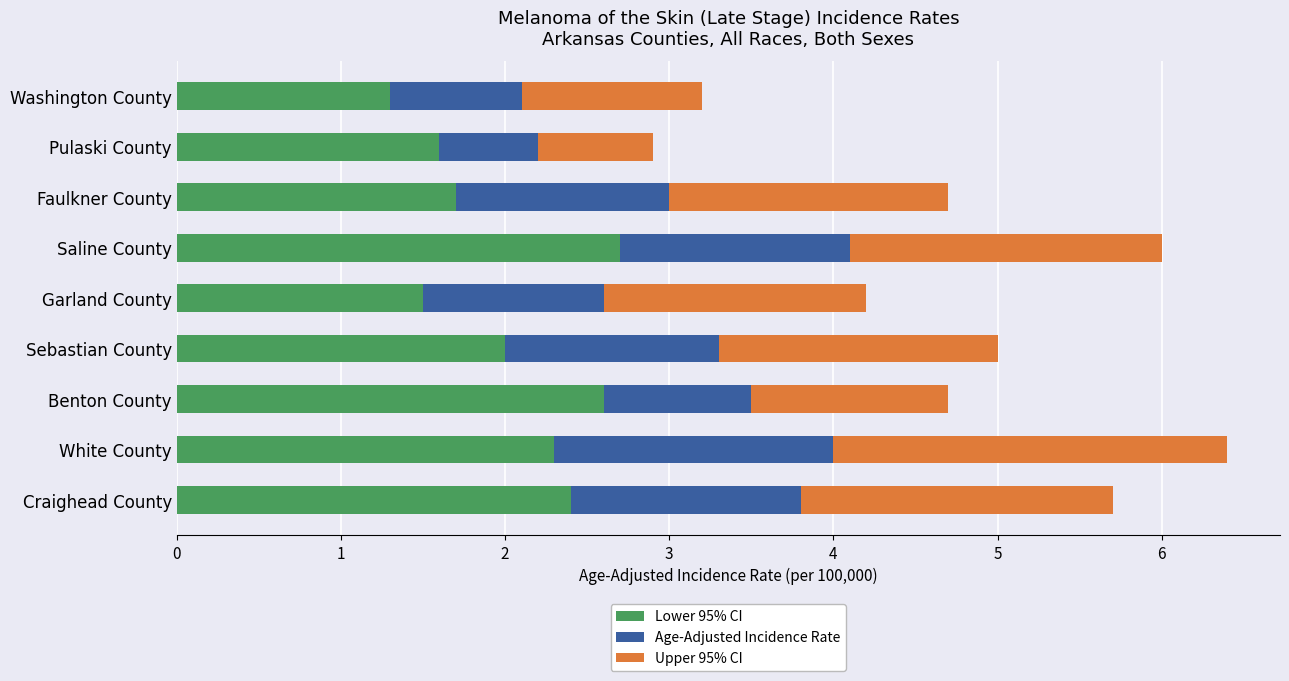

What is the average value of the Lower 95% CI series?

2.0